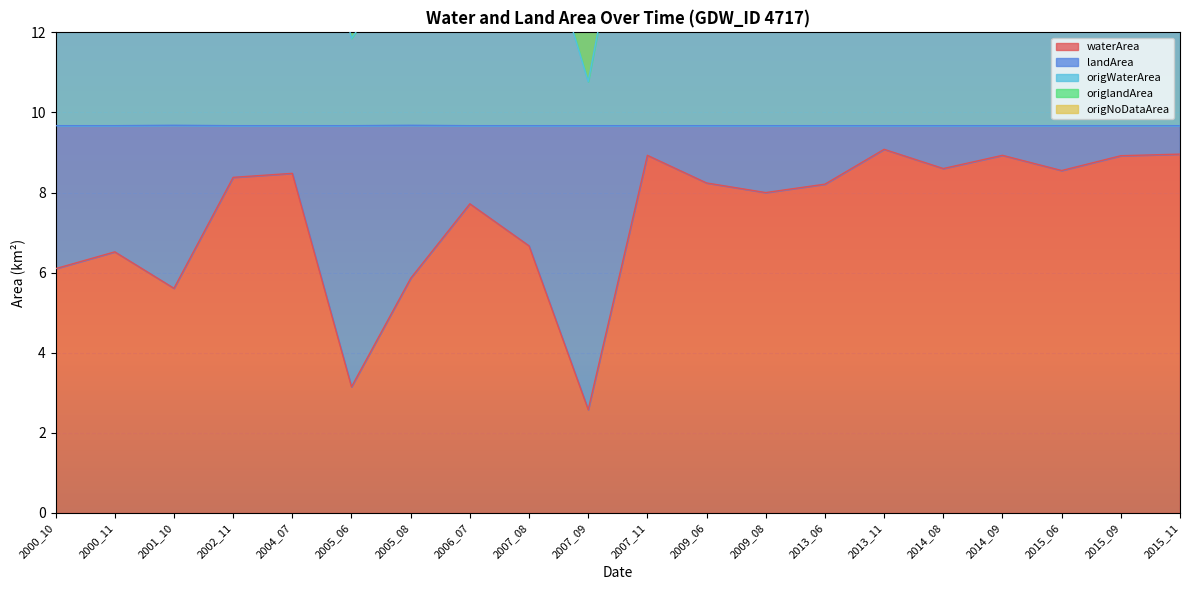

What is the approximate value of waterArea at 2002_11?

8.4